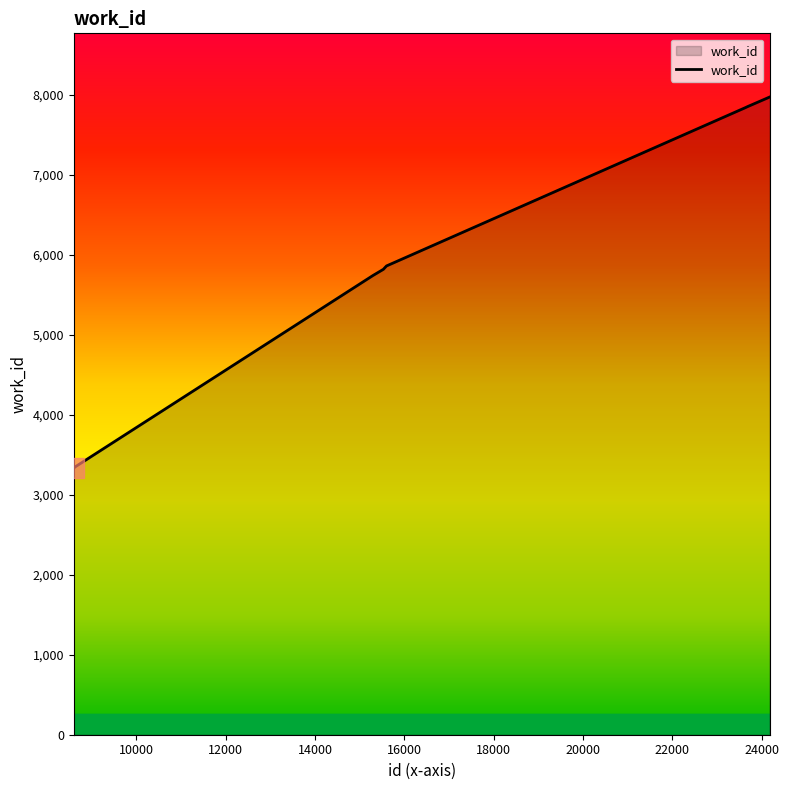

What is the smallest value displayed?

3328